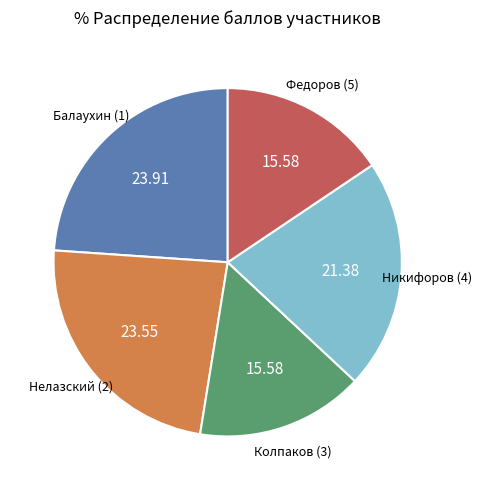

Is there any slice that represents more than half of the pie?

No